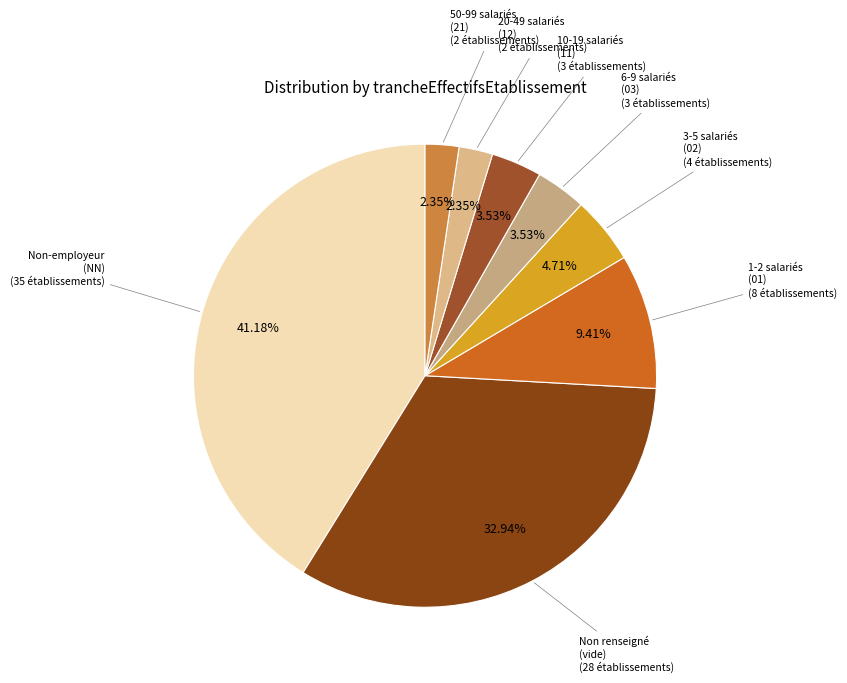

How many segments does this pie chart have?

8